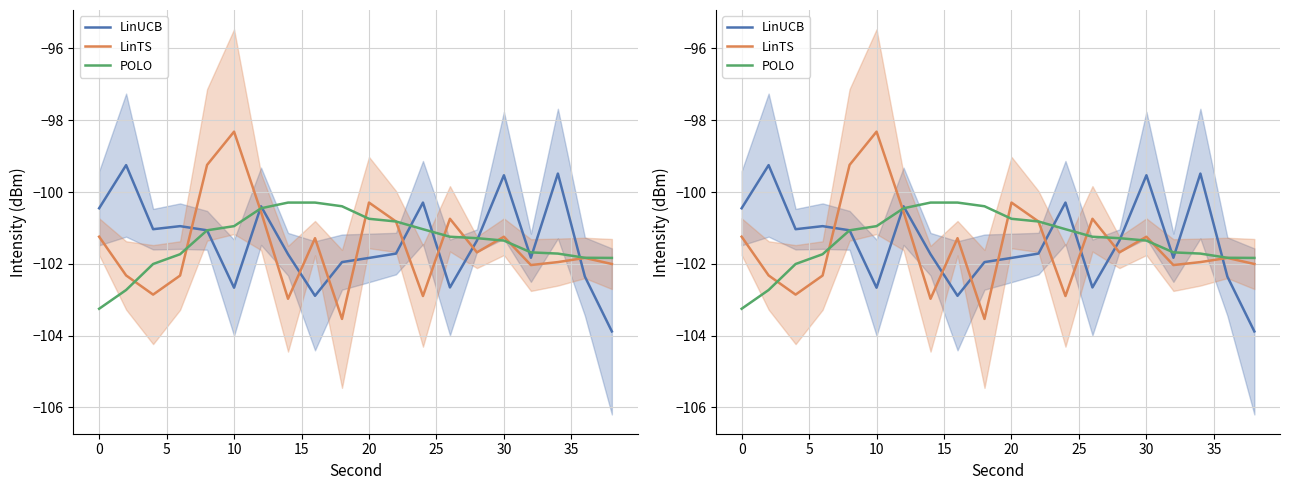

What is the sum of all POLO values?

-2026.7